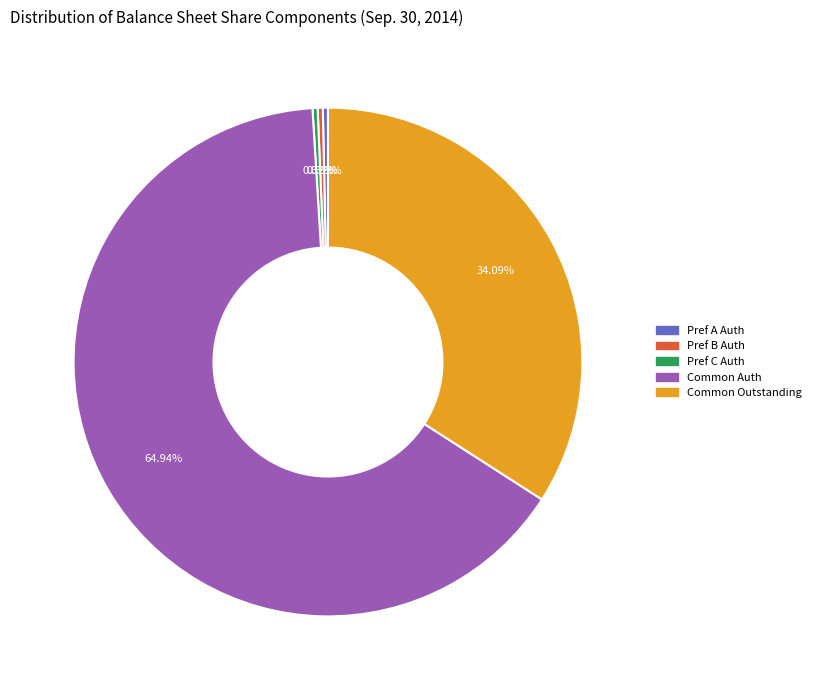

Does any single category account for the majority?

Yes